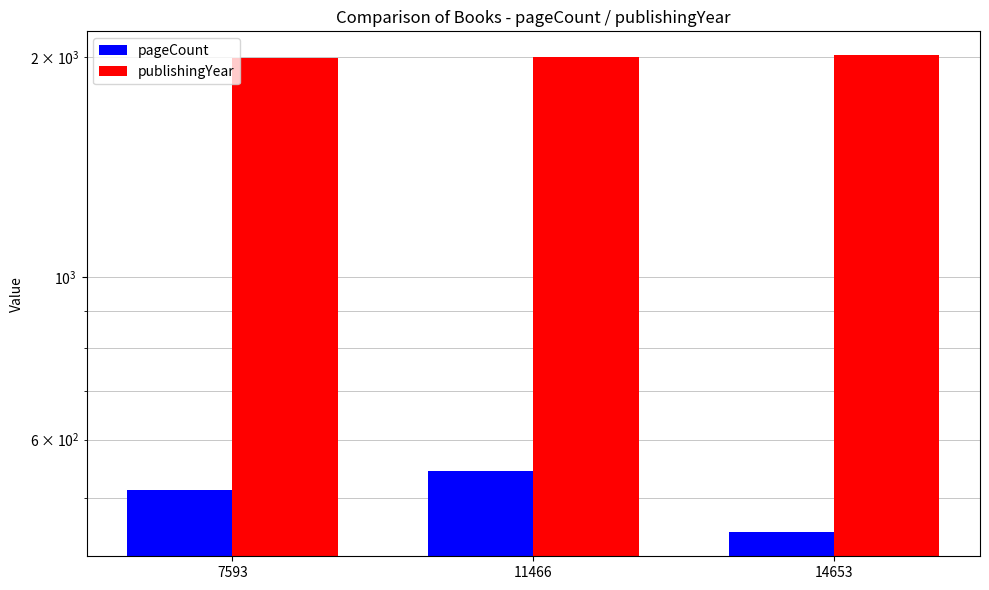

The publishingYear series shows 1087 at 11466. True or false?

False